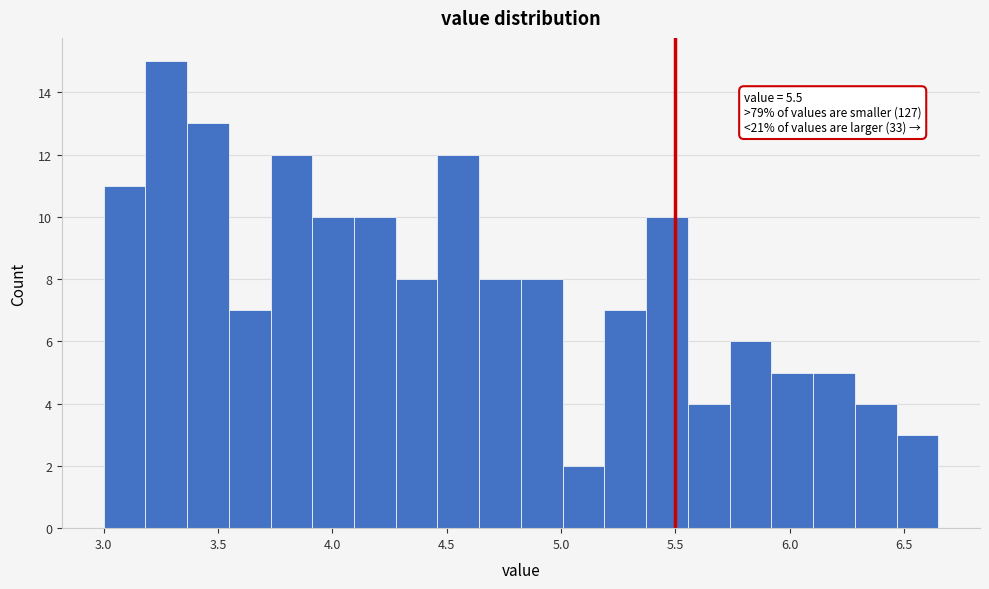

Around what value on the x-axis is the tallest bar? Give the approximate position of its centre, as read against the axis.

3.25